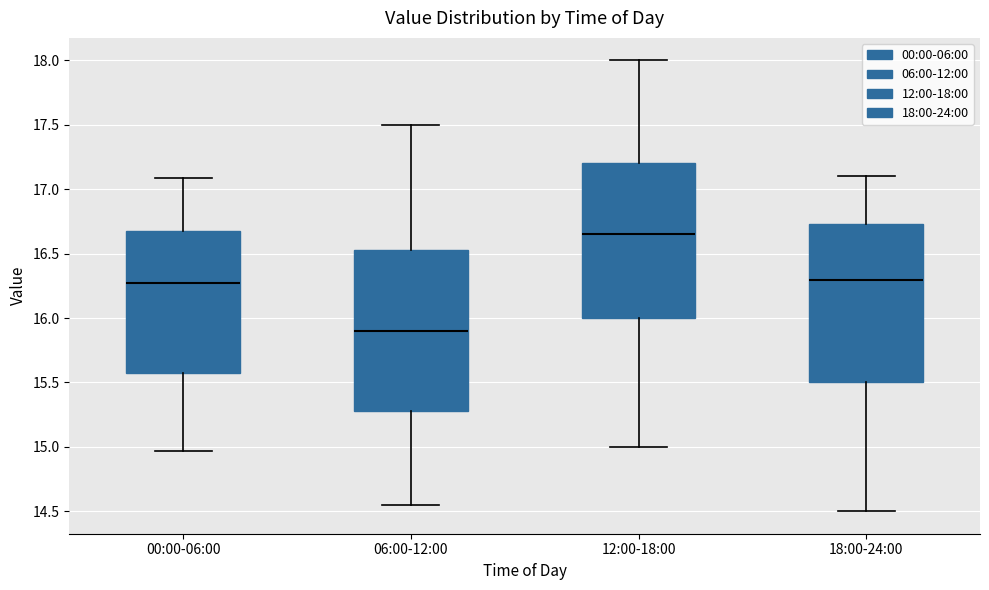

Where is the upper edge of the box for 18:00-24:00 on the y-axis? The values are not printed on the chart, so give them approximately, as read against the axis.

16.75